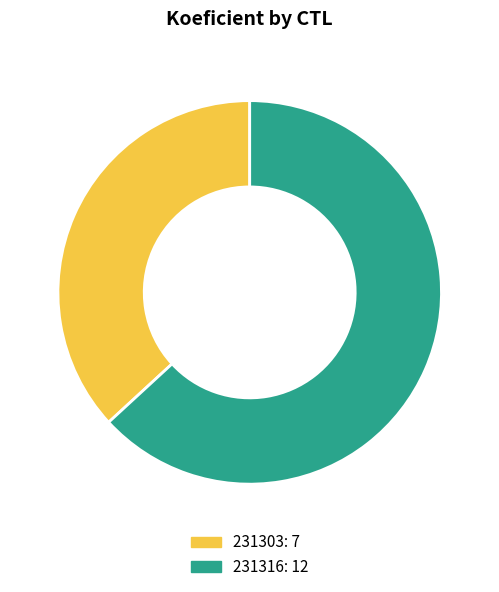

How many slices are in this pie chart?

2